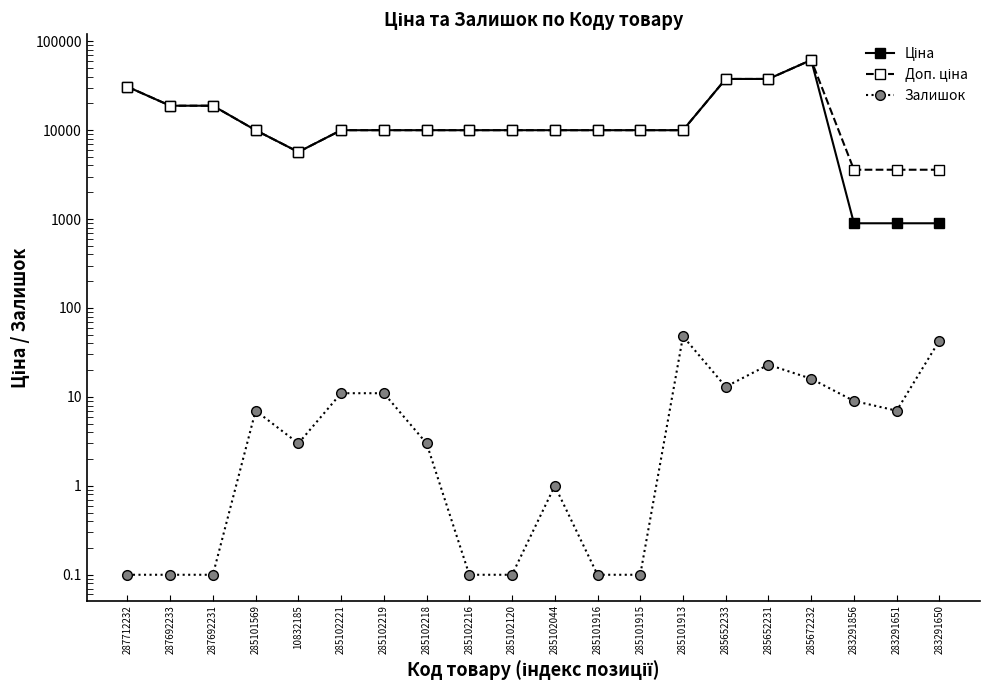

Between 287692231 and 285102218, which series saw the biggest shift?

Ціна